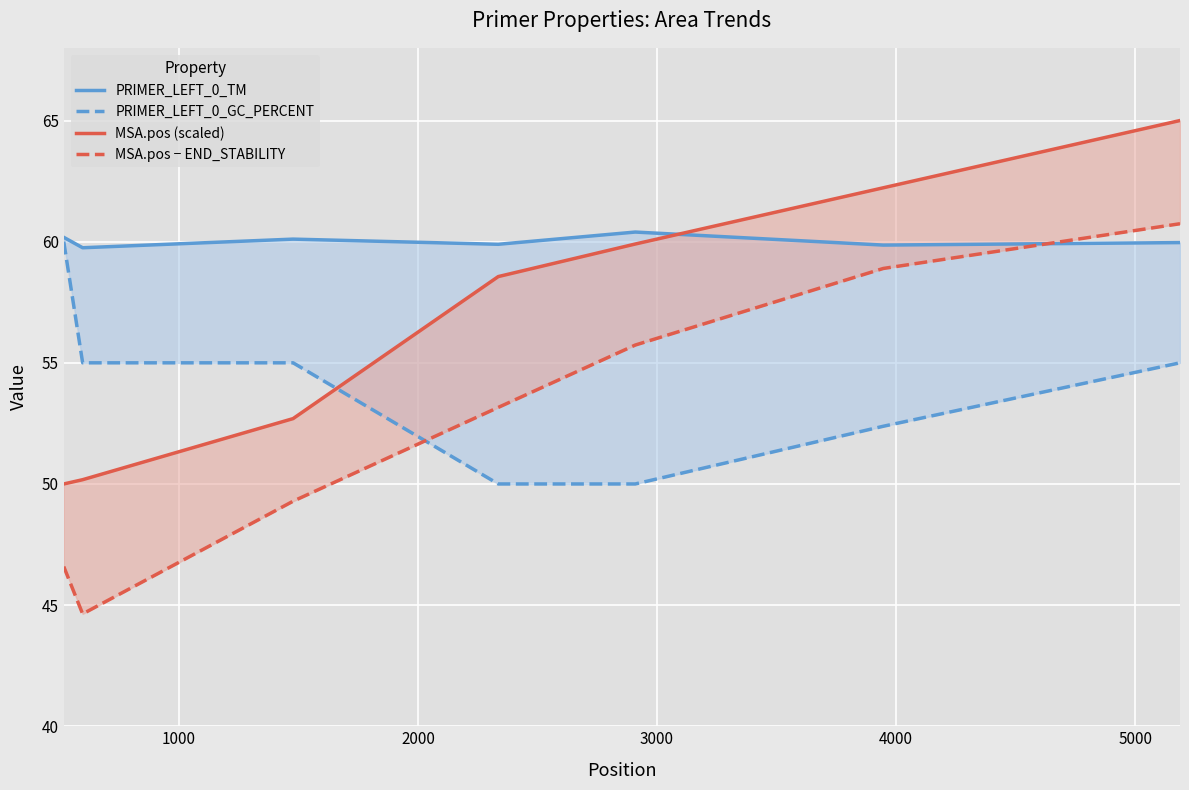

What are all the series names shown in the legend?

PRIMER_LEFT_0_TM, PRIMER_LEFT_0_GC_PERCENT, MSA.pos (scaled), MSA.pos − END_STABILITY